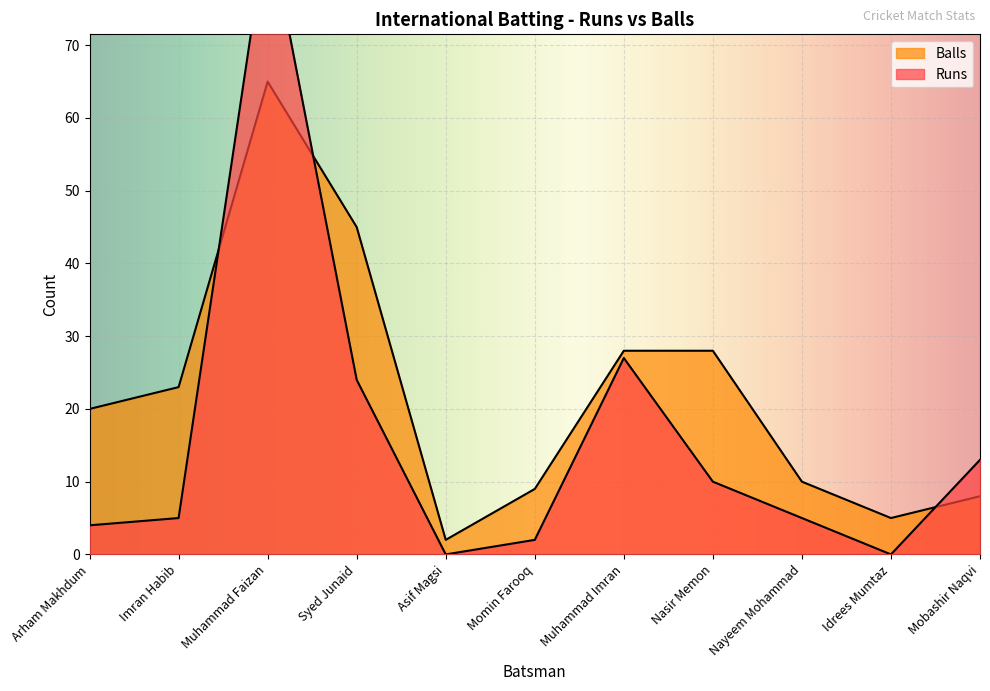

What is the label of the 3rd point from the left?

Muhammad Faizan